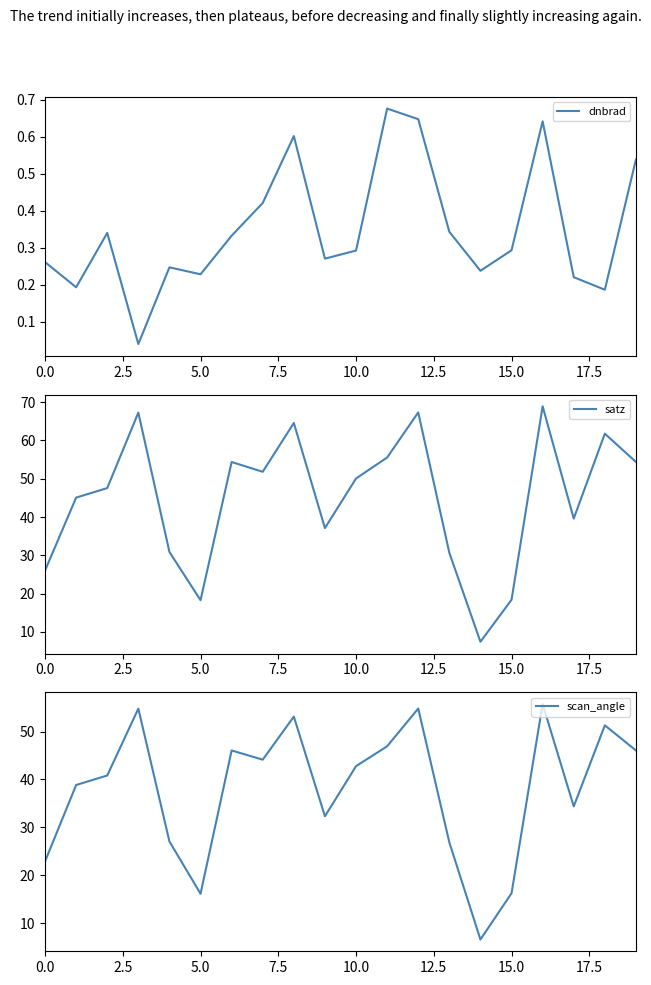

True or false: satz and scan_angle intersect in this chart.

False